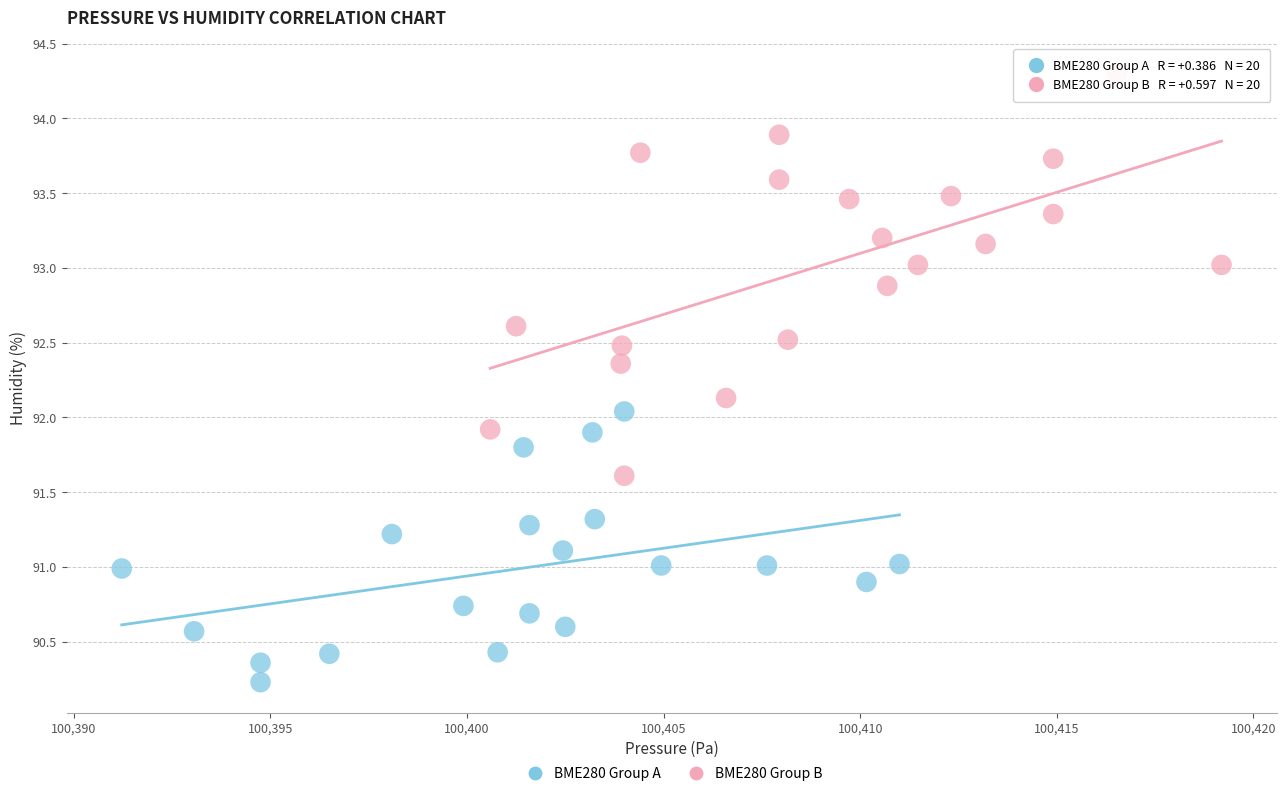

Which series has the widest spread of Y values?

BME280 Group B